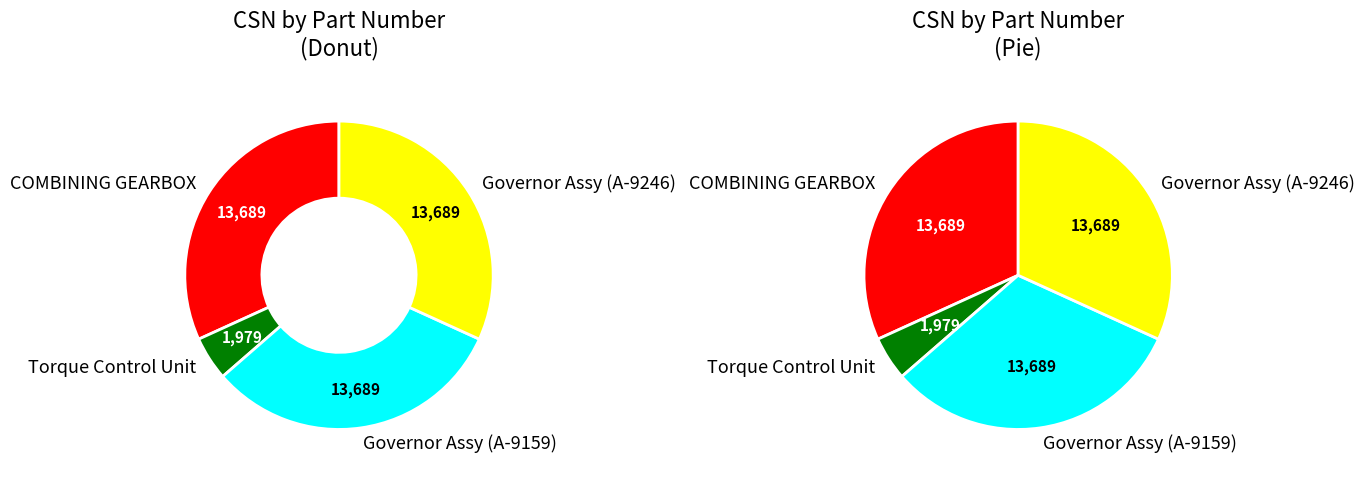

To the nearest percent, what percentage of the pie is 2?

32%